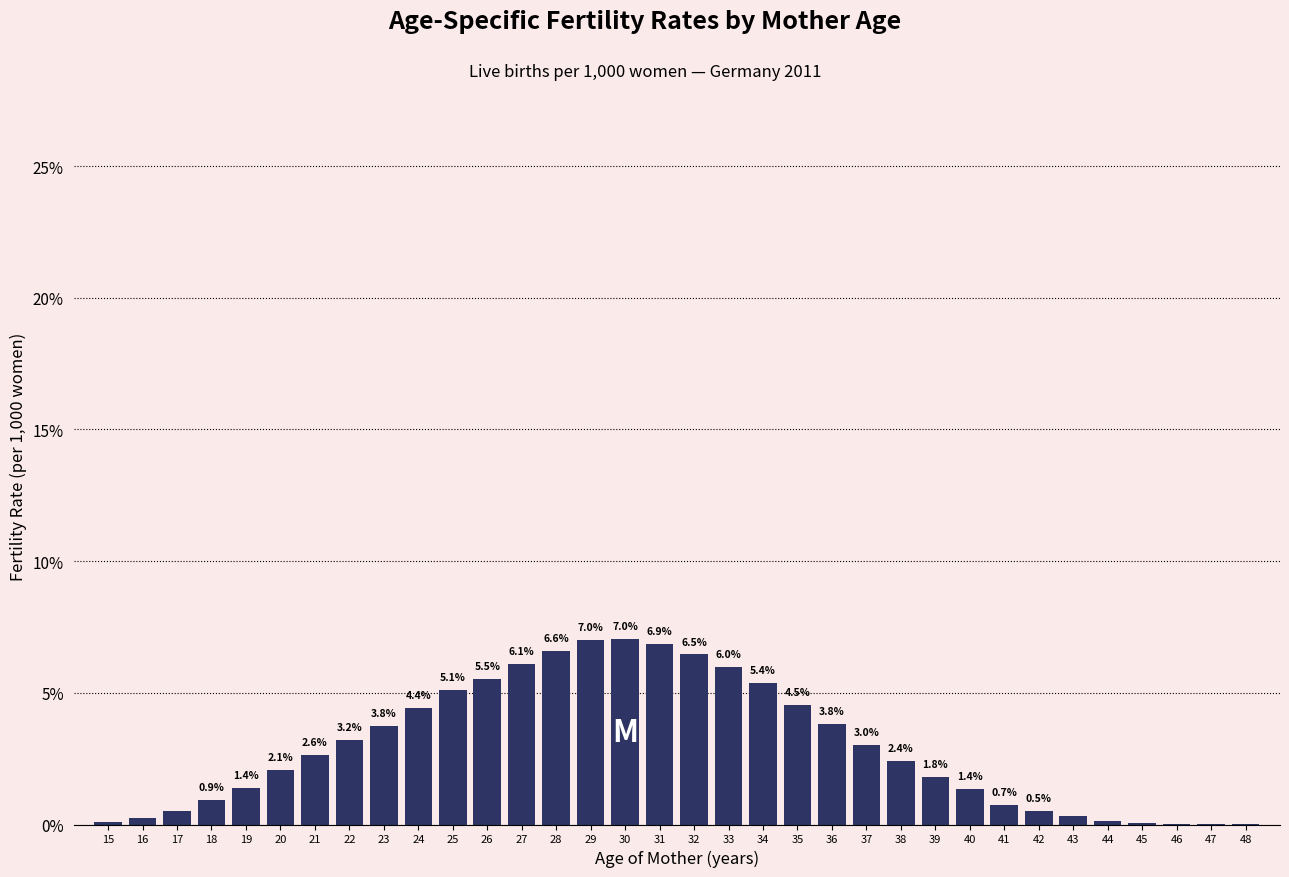

Between 44 and 15, which is larger?

44